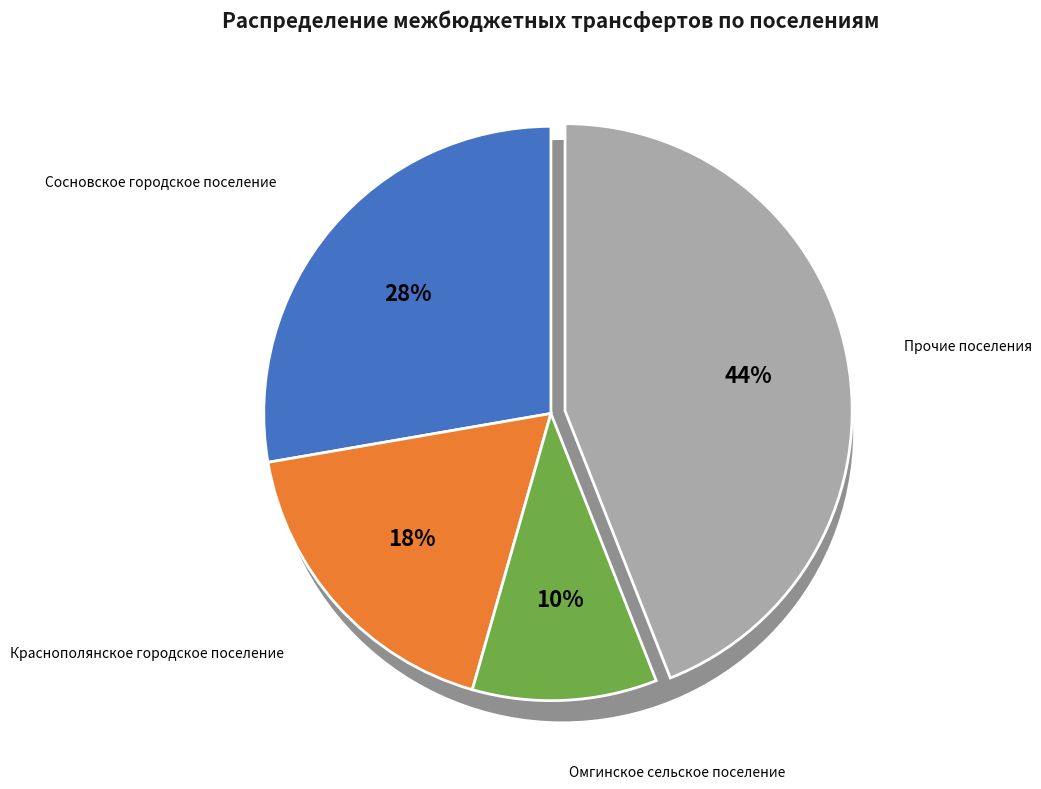

True or false: Гремячевское сельское поселение accounts for 20% of the total.

False